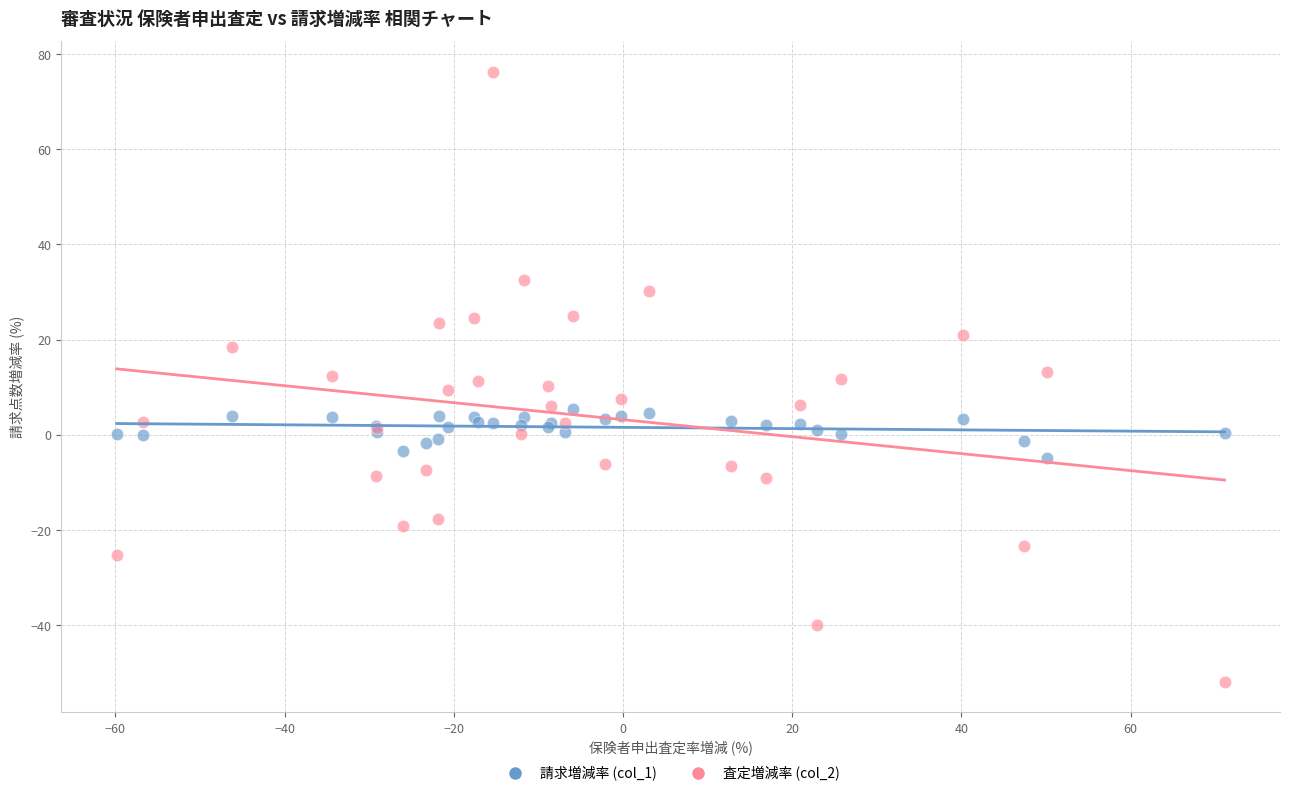

Which series contains the lowest Y value?

査定増減率 (col_2)